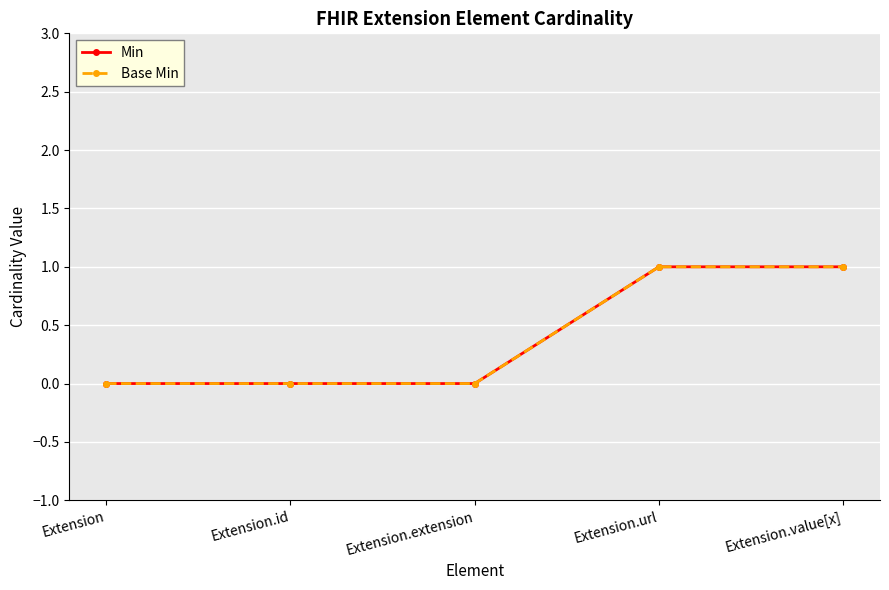

True or false: Base Min and Min intersect in this chart.

False